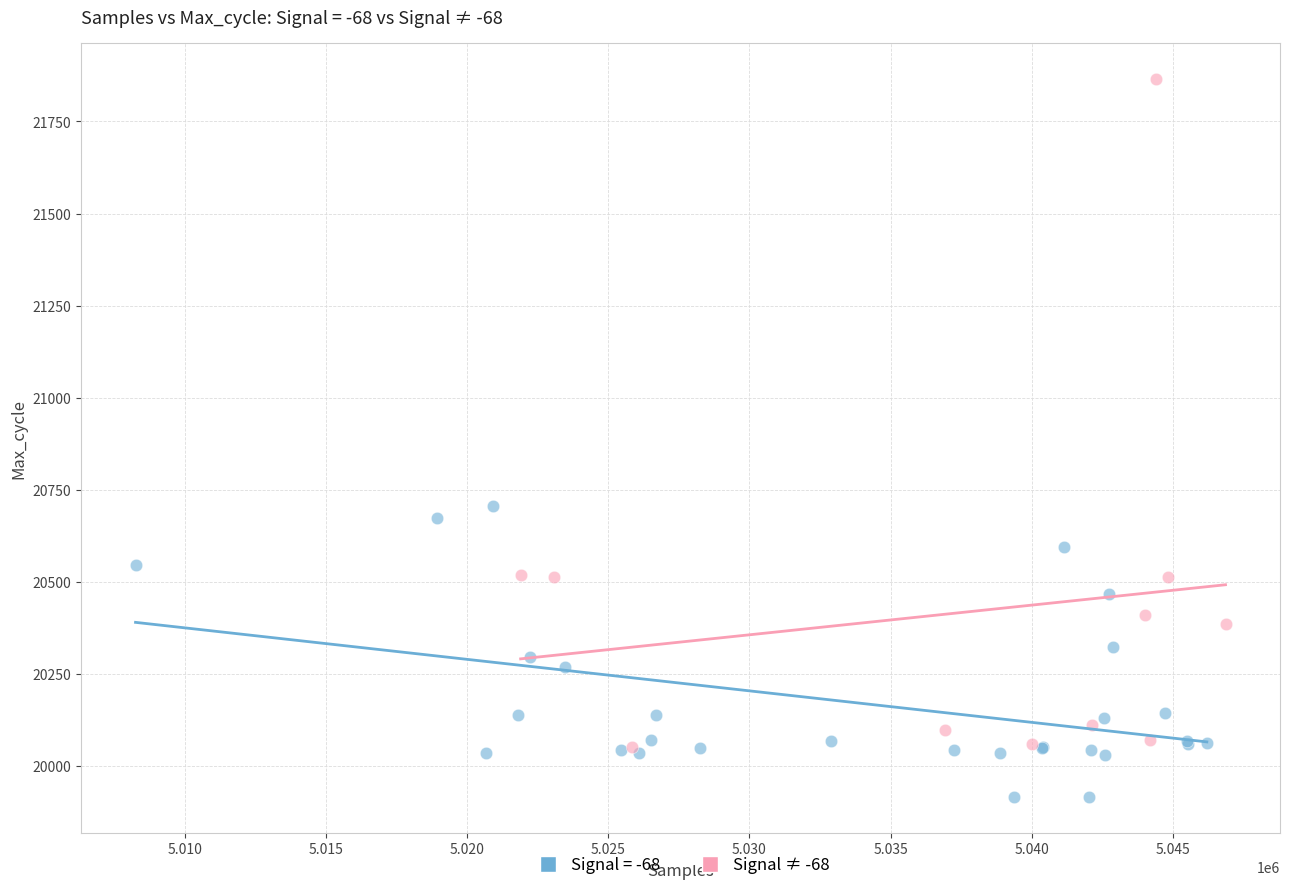

Which series contains the highest Y value?

Signal ≠ -68